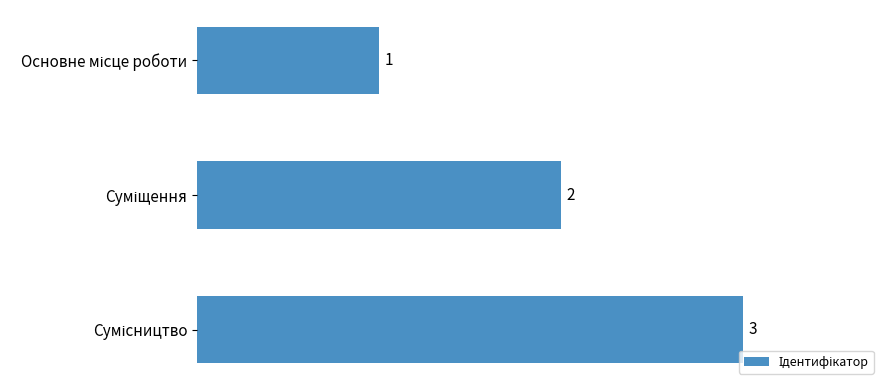

What is the average value?

2